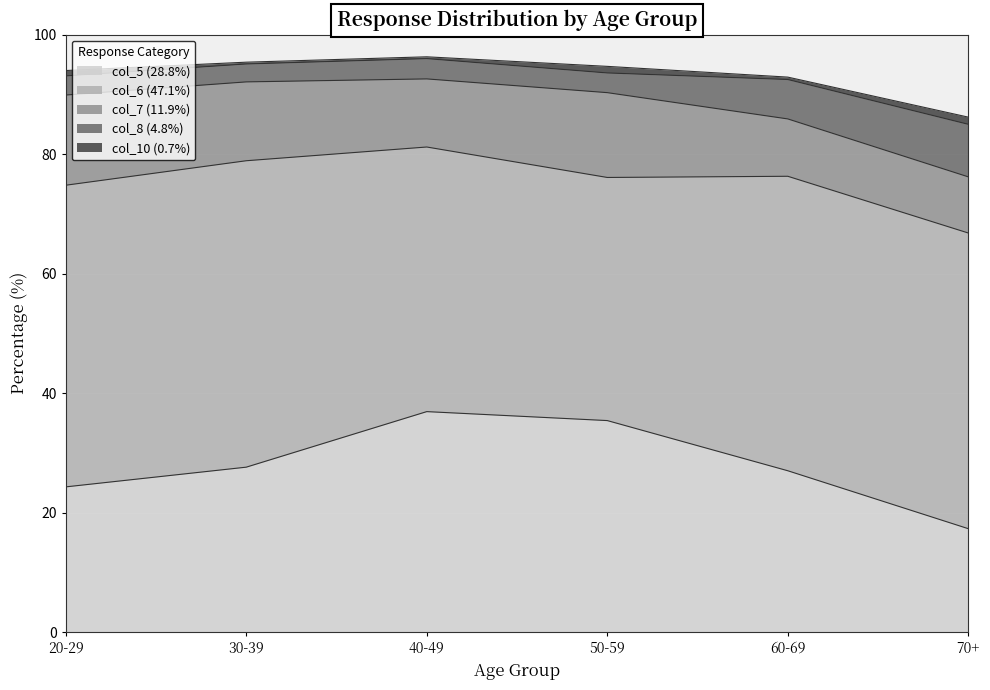

At which category does the chart reach its peak across all series?

30-39